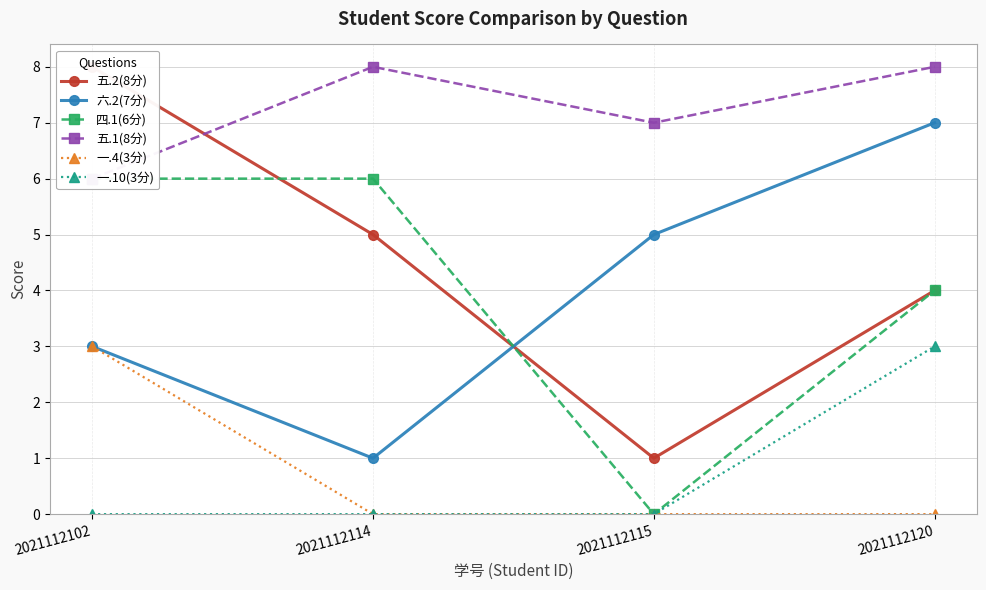

The value of 五.2(8分) at 2021112102 is 2. True or false?

False